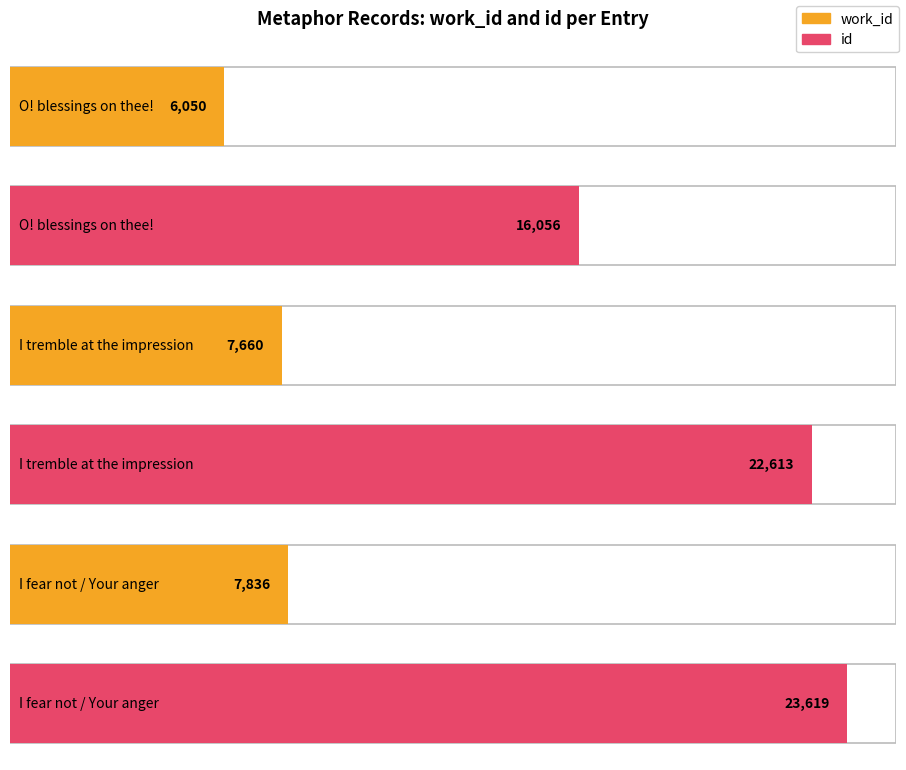

At which label is id closest to 19837?

I tremble at the impression